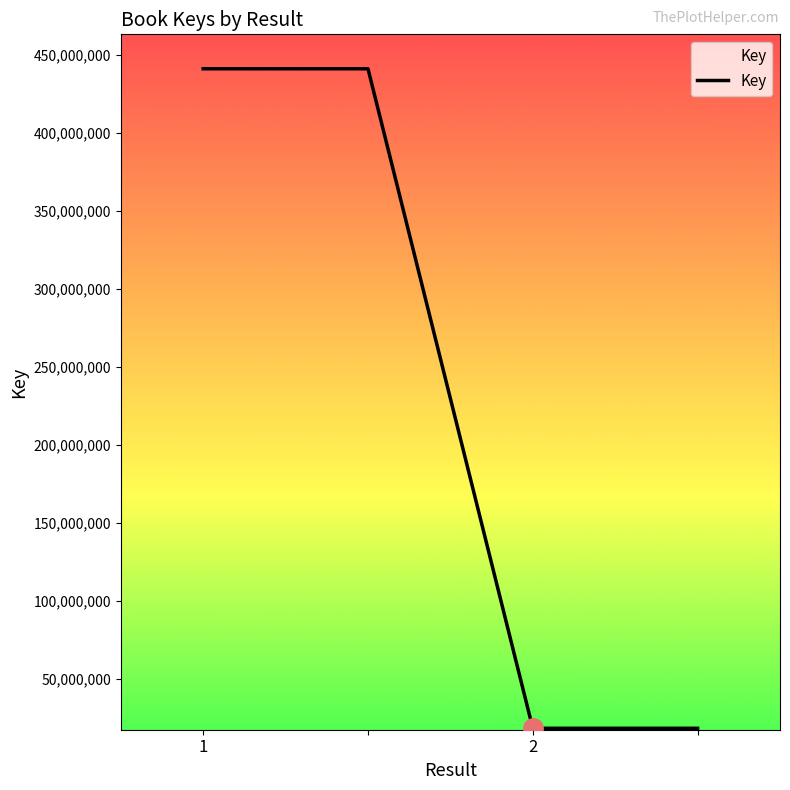

What is the maximum value shown in the chart?

440956494